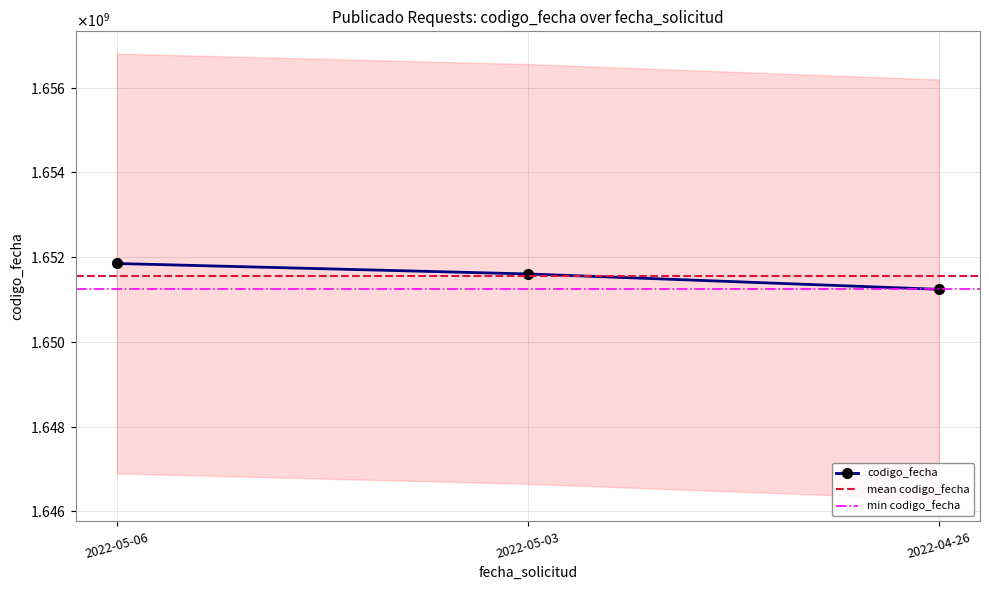

The value at 2022-04-26 is 1651239808. True or false?

True